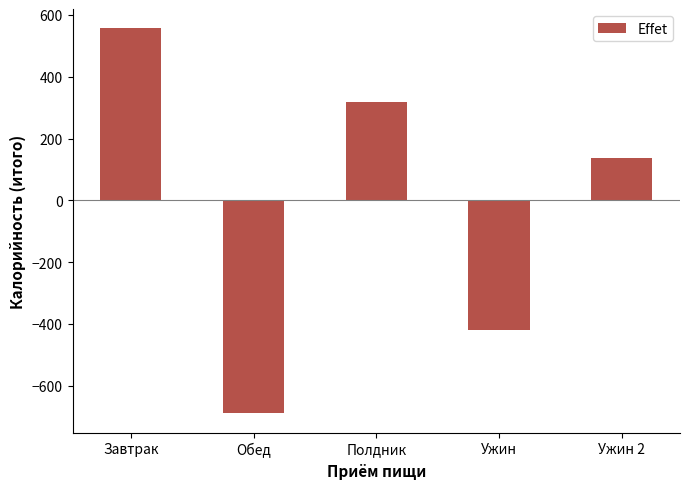

List the labels in order of value, smallest first.

Обед, Ужин, Ужин 2, Полдник, Завтрак